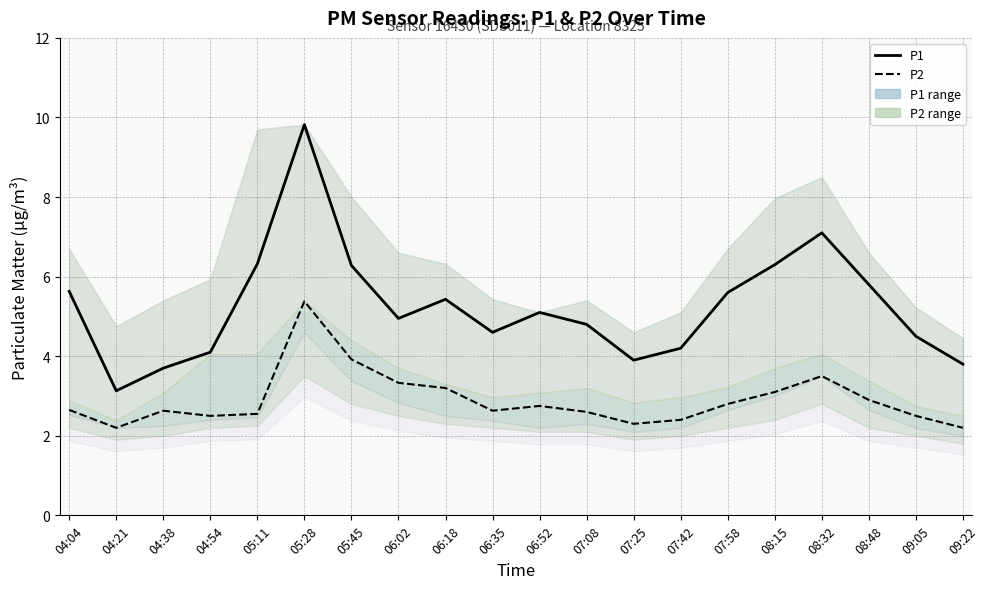

What is the label of the 17th point from the left?

08:32